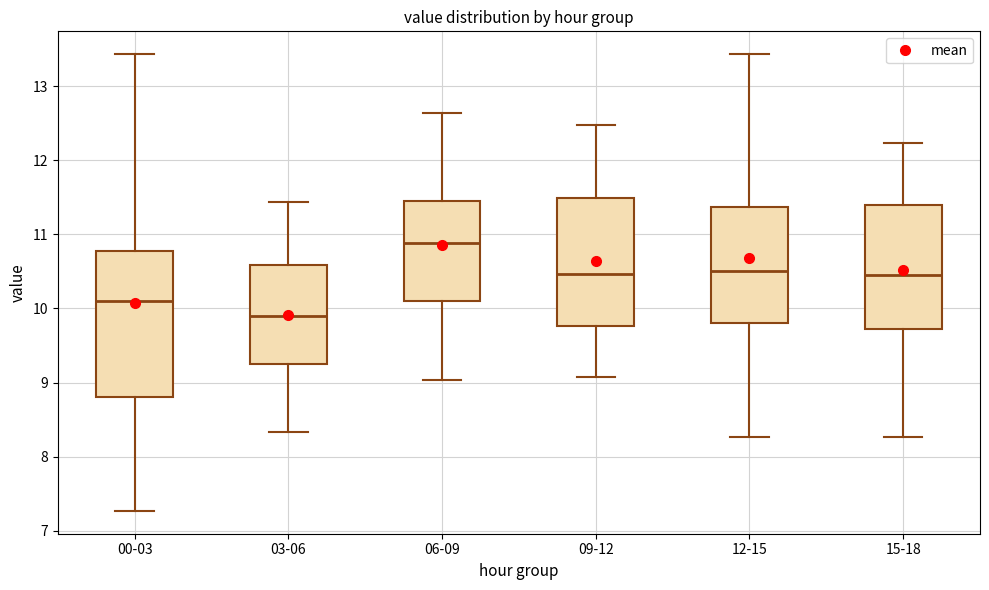

Reading left to right, transcribe this box plot: for each box, give where its median line is, the range the box spans, and where its two whiskers end, as read against the y-axis. The values are not printed on the chart, so give them approximately, as read against the axis.

00-03: median 10.1, box 8.8 to 10.8, whiskers 7.3 to 13.4
03-06: median 9.9, box 9.2 to 10.6, whiskers 8.3 to 11.4
06-09: median 10.9, box 10.1 to 11.5, whiskers 9.0 to 12.6
09-12: median 10.5, box 9.8 to 11.5, whiskers 9.1 to 12.5
12-15: median 10.5, box 9.8 to 11.4, whiskers 8.3 to 13.4
15-18: median 10.5, box 9.7 to 11.4, whiskers 8.3 to 12.2